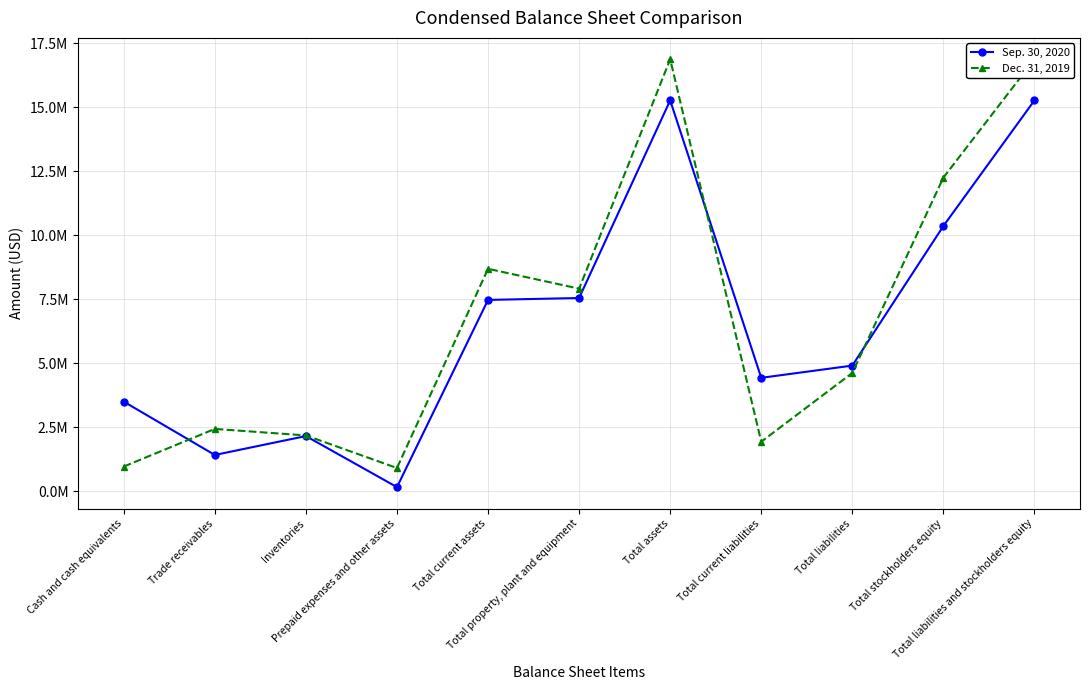

What is the minimum value for Dec. 31, 2019?

906916